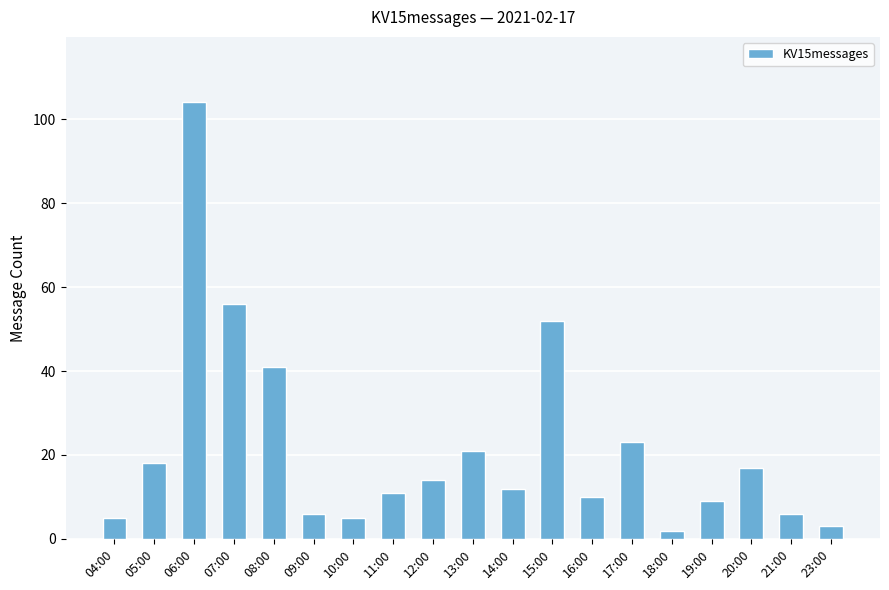

What position from the left is 18:00?

15